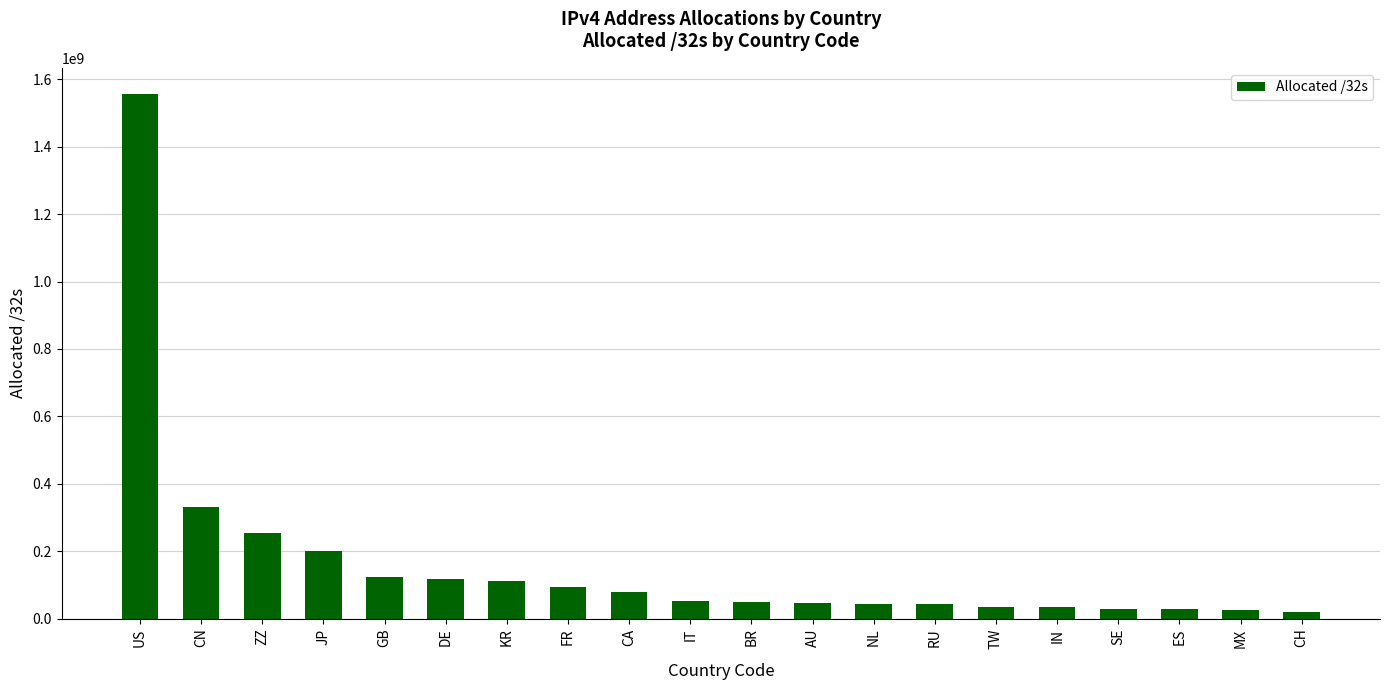

What is the maximum value shown in the chart?

1555557760